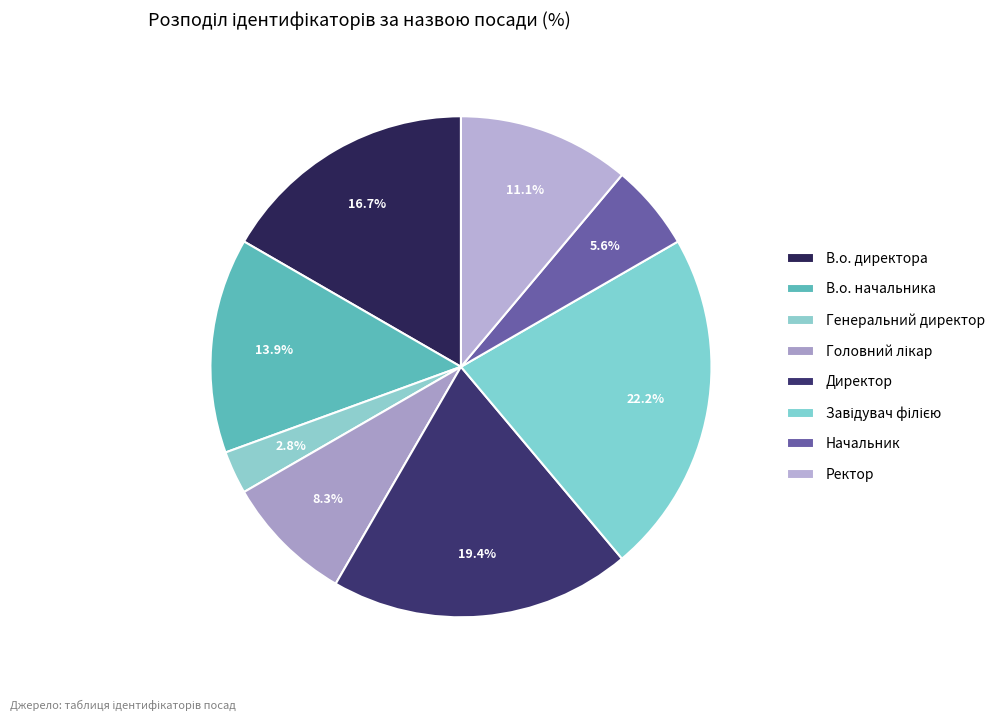

Is there any slice that represents more than half of the pie?

No